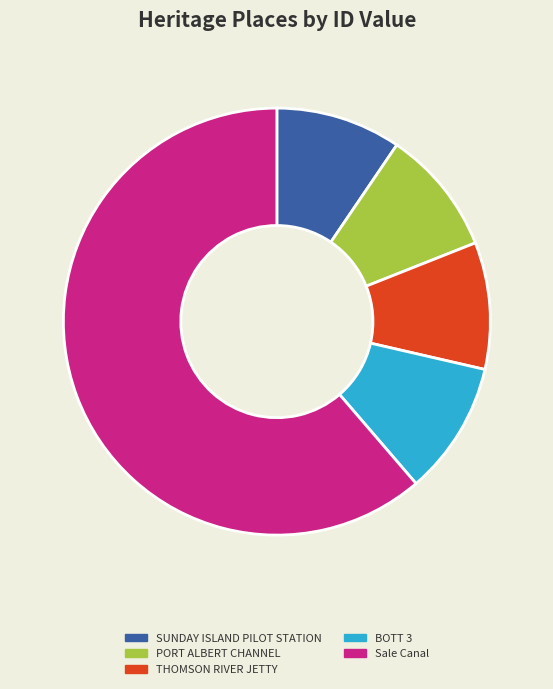

What is the ratio of the value at SUNDAY ISLAND PILOT STATION to the value at BOTT 3?

0.9